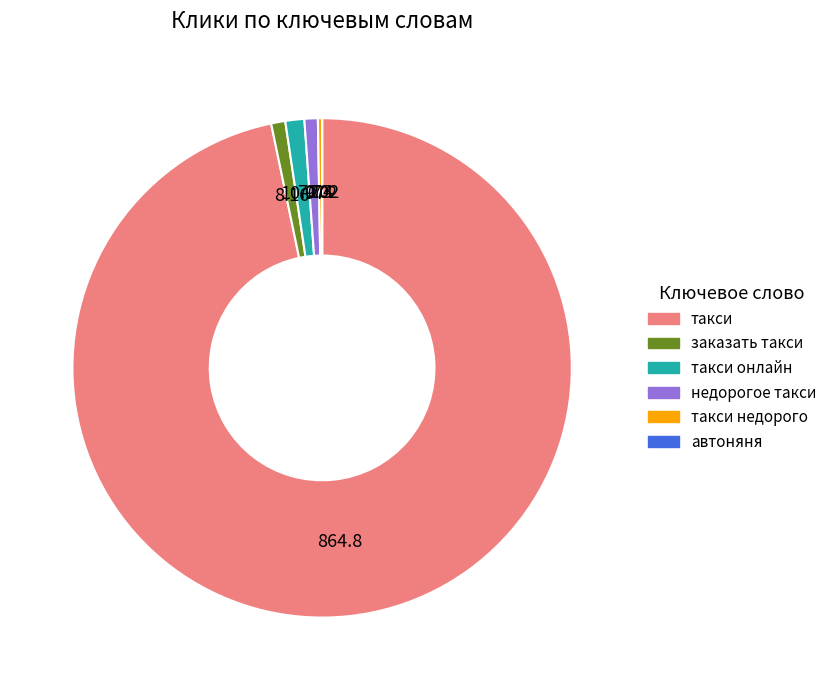

Is there a majority slice in this chart?

Yes